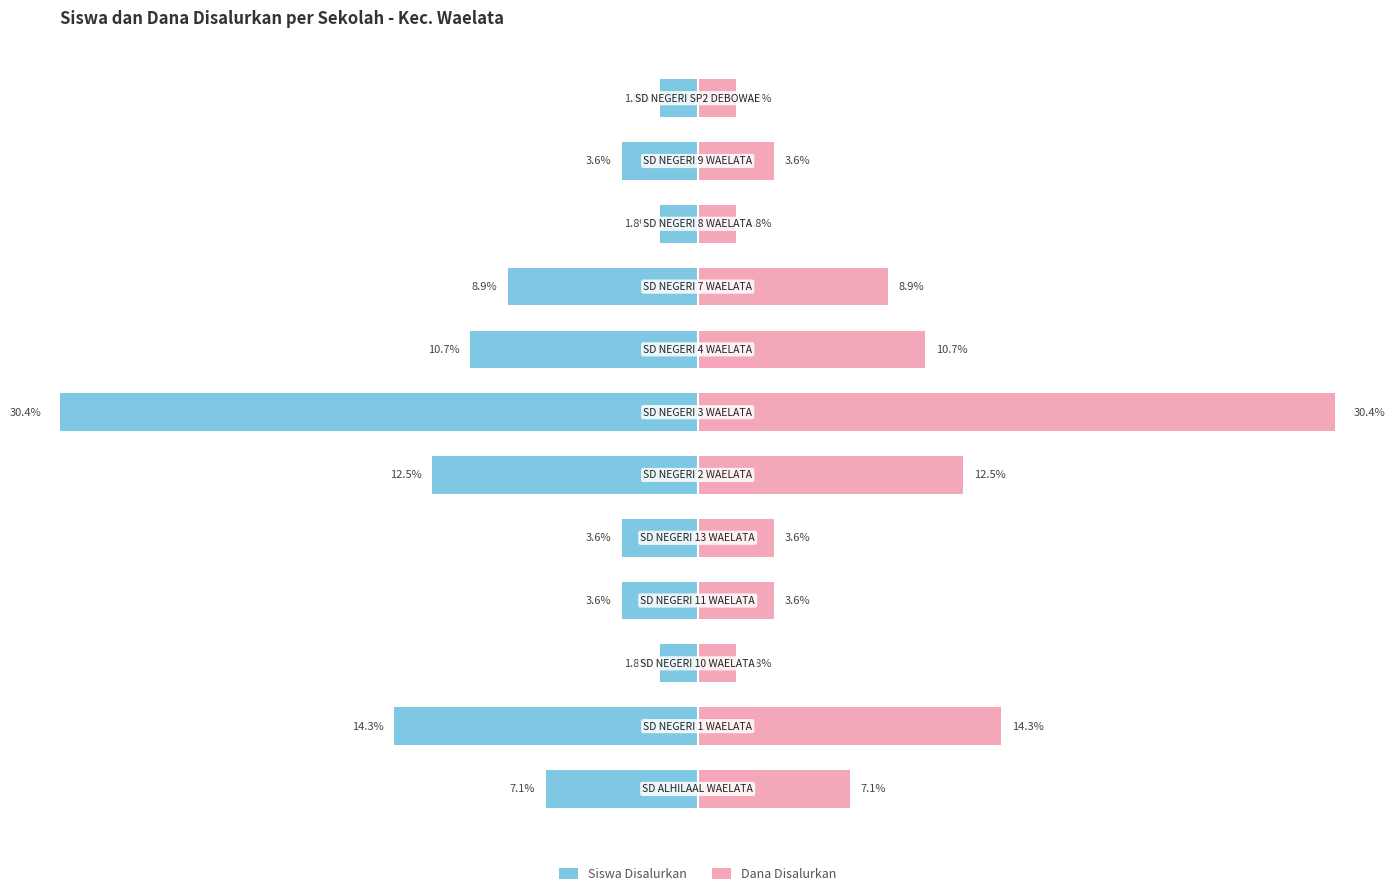

Reading right to left, transcribe all the data shown in this chart.

Siswa Disalurkan: -1.8	-3.6	-1.8	-8.9	-10.7	-30.4	-12.5	-3.6	-3.6	-1.8	-14.3	-7.1
Dana Disalurkan: 1.8	3.6	1.8	8.9	10.7	30.4	12.5	3.6	3.6	1.8	14.3	7.1